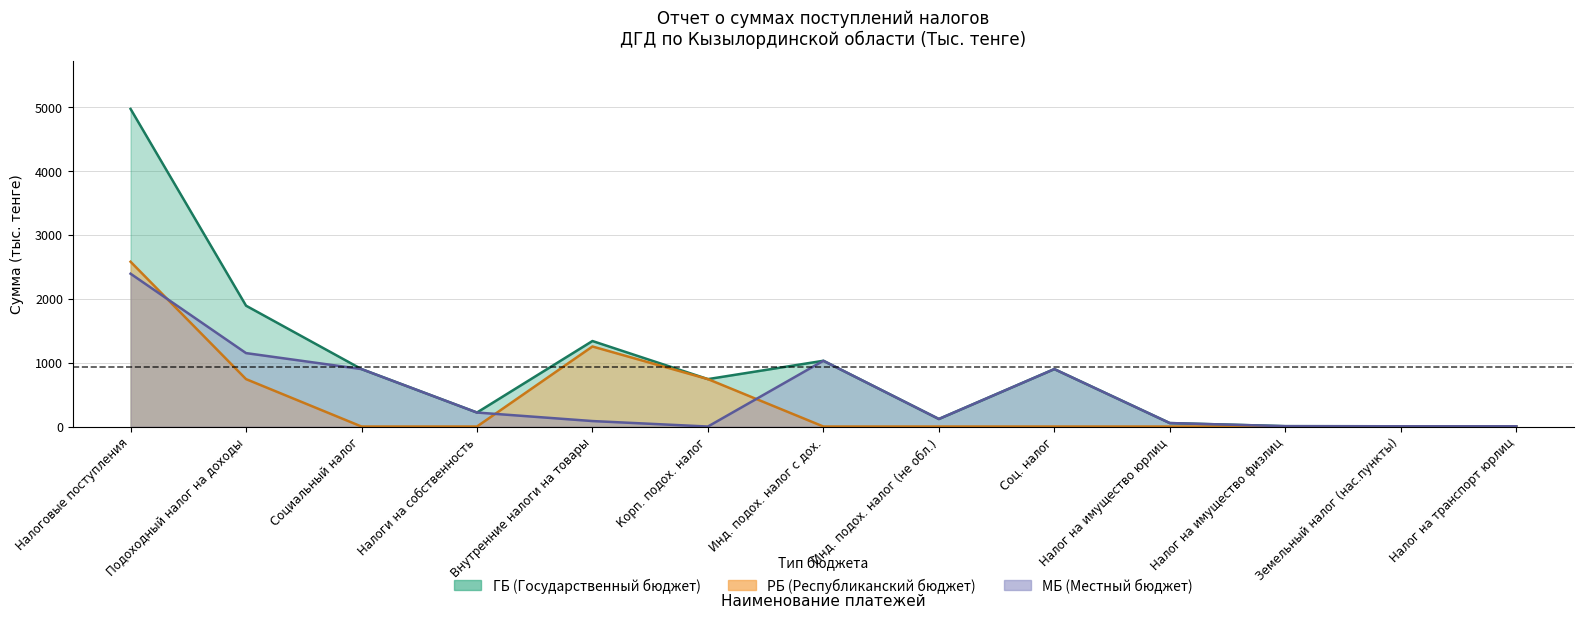

Is the value of ГБ at Налог на транспорт юрлиц greater than the value of РБ at Внутренние налоги на товары?

No